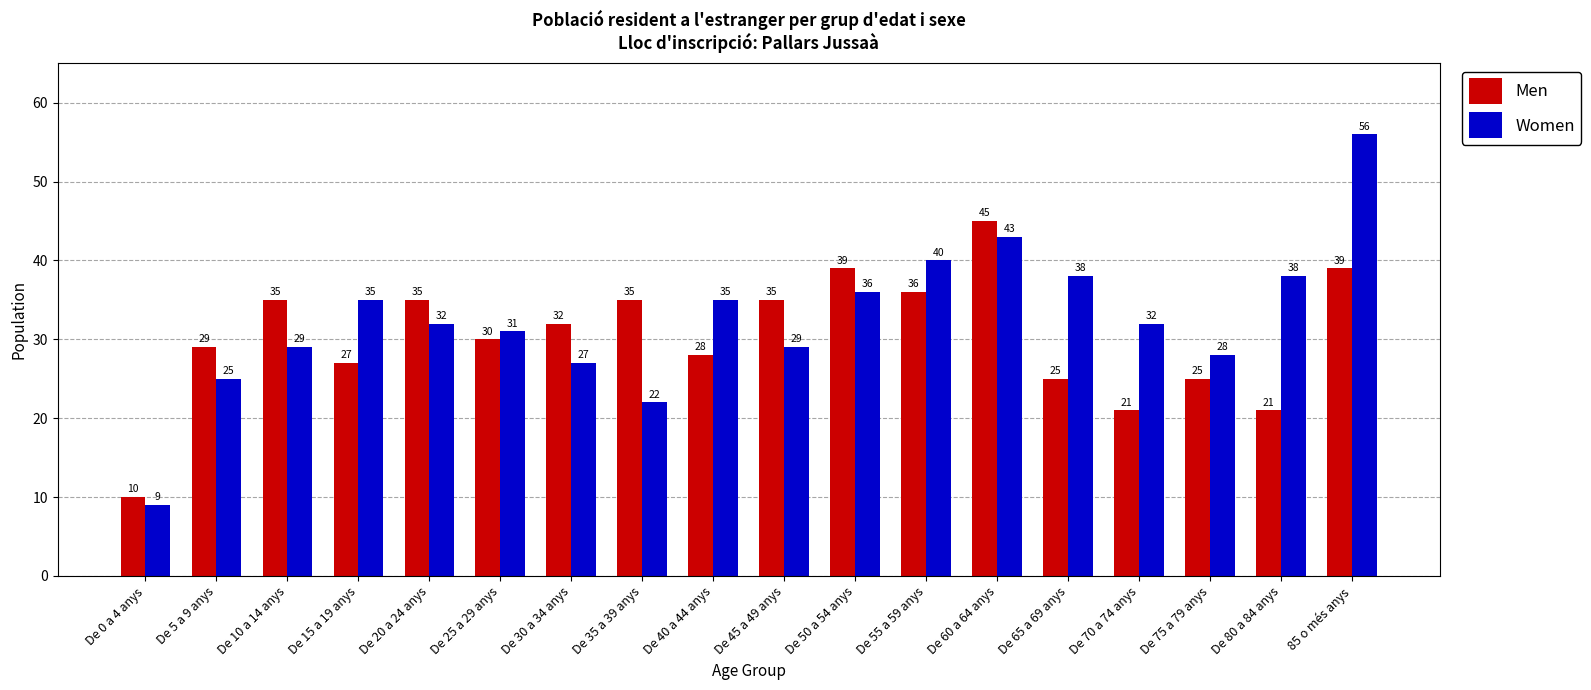

What is the label of the 4th bar from the right?

De 70 a 74 anys